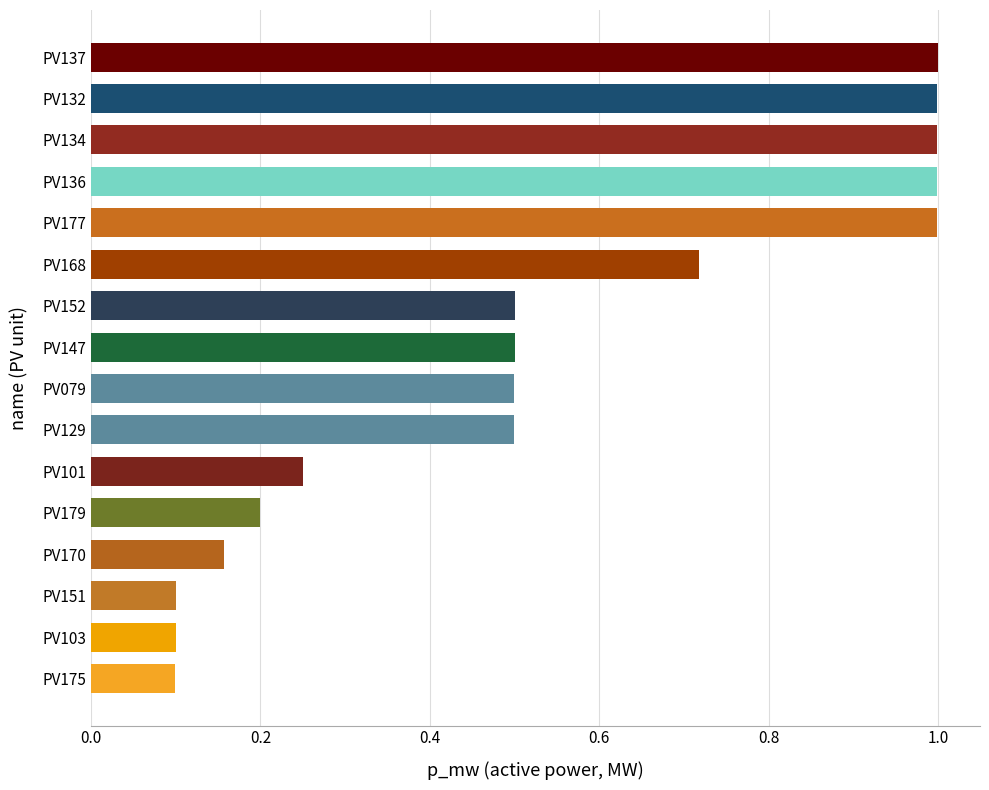

What is the maximum value shown in the chart?

1.0